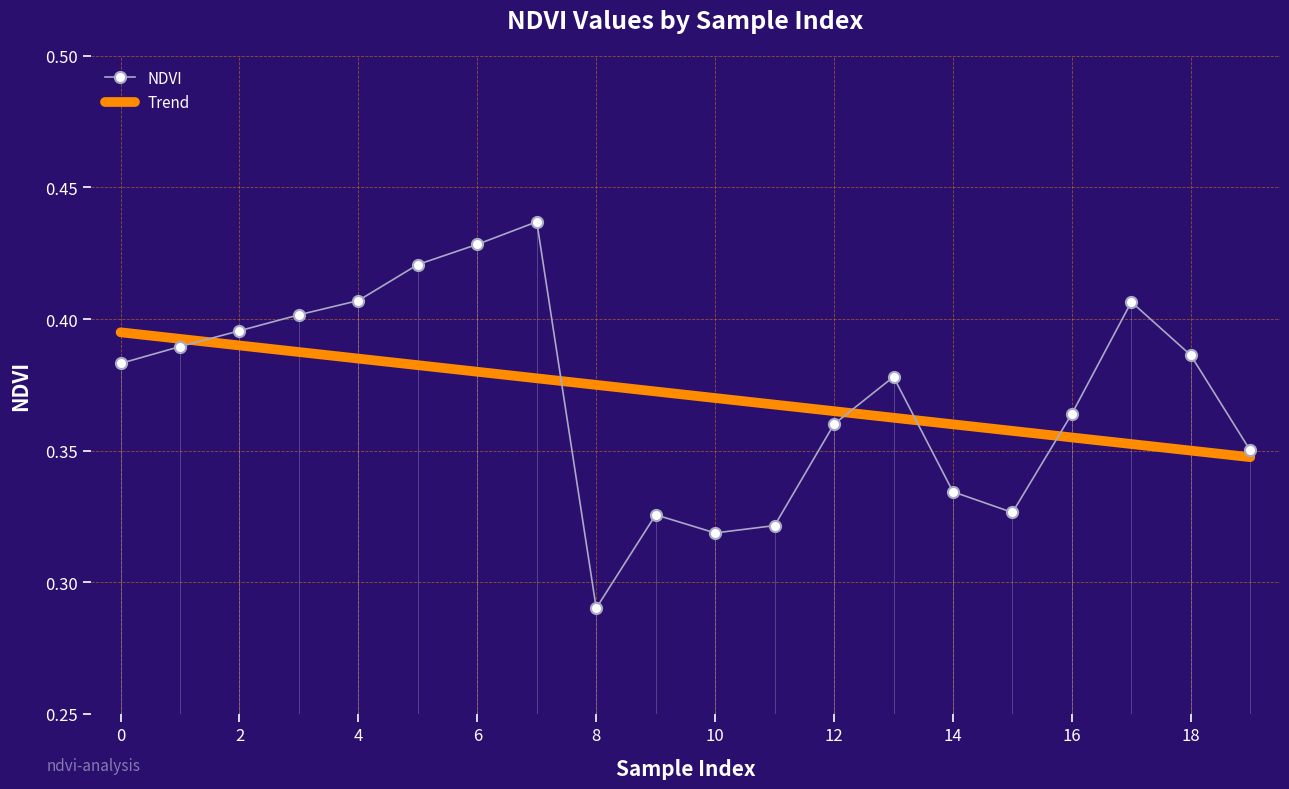

True or false: NDVI has a value of 0.7 at 0.

False